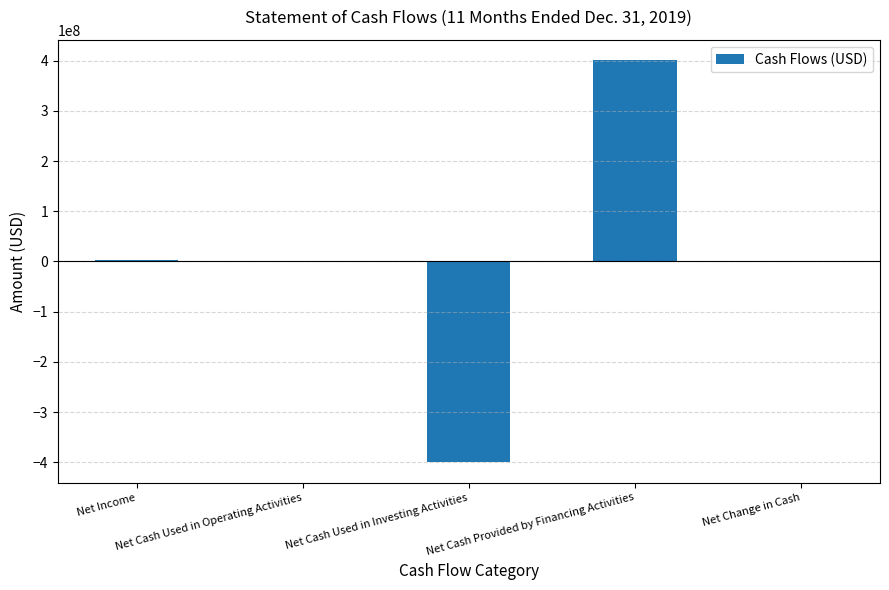

What is the greatest value displayed?

401462970